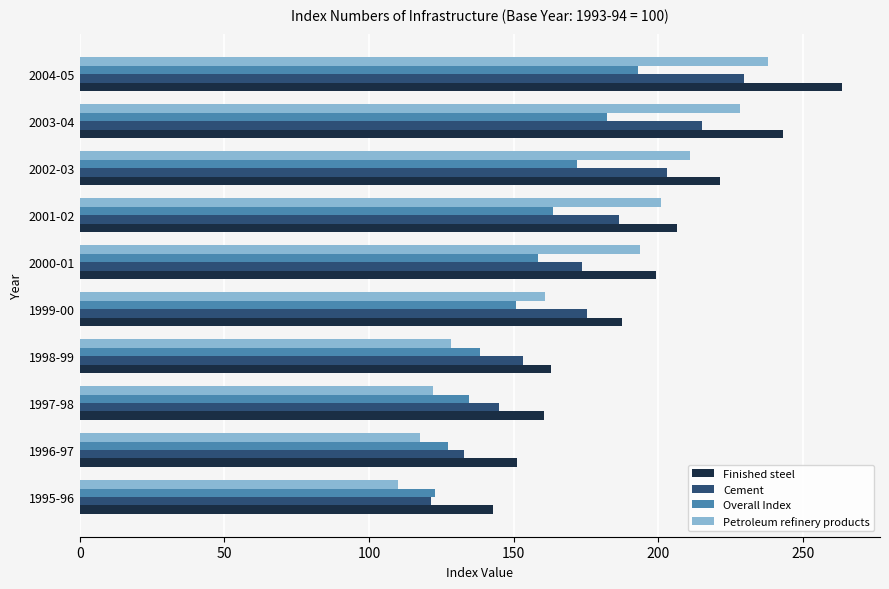

True or false: Petroleum refinery products has a value of 76.4 at 1995-96.

False